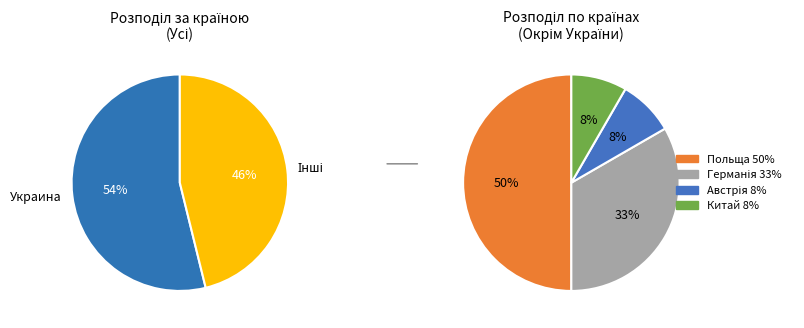

Which category has the smallest portion of the pie?

Китай